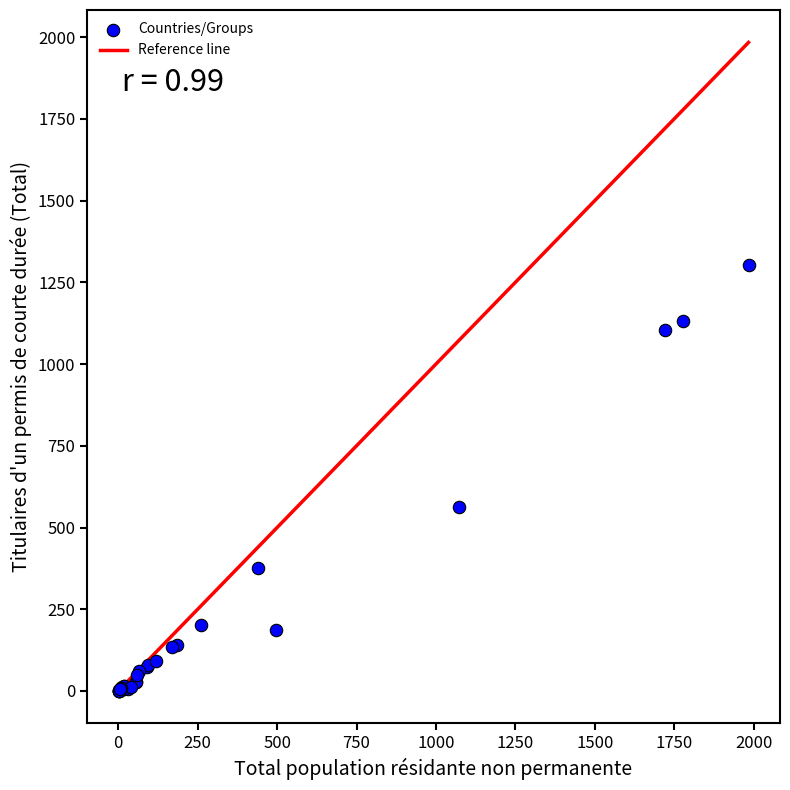

What Y value in the scatter plot is closest to 652?

563